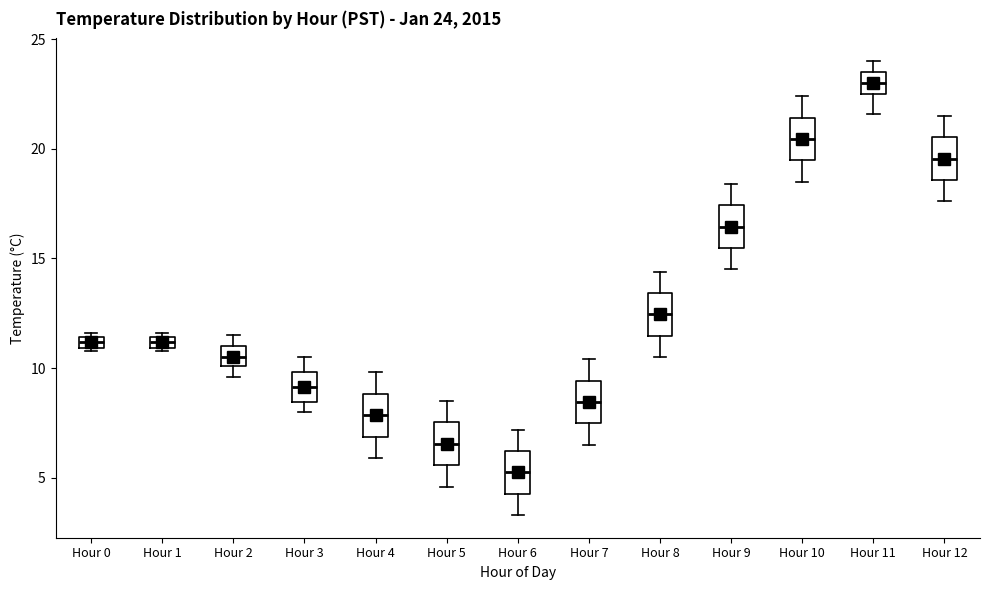

Which box's median line is the lowest?

Hour 6